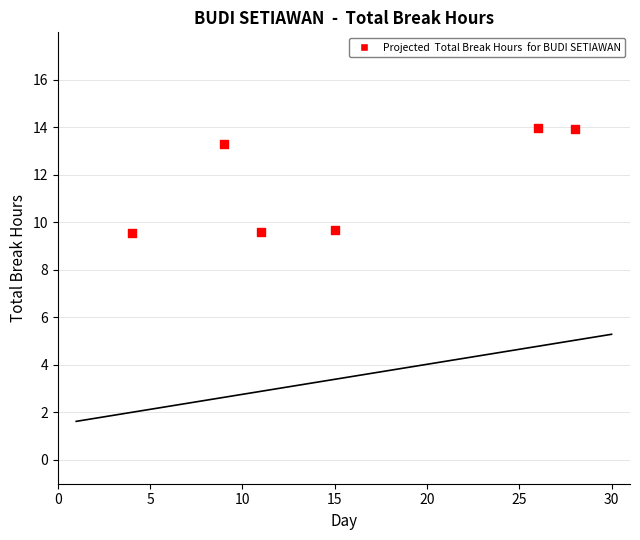

What is the average X value?

15.5